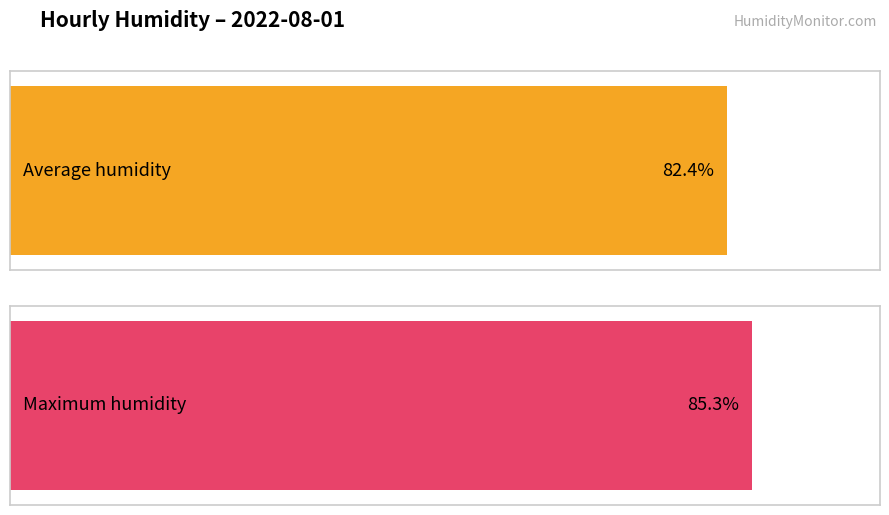

Which series has the largest total across all categories?

Max humidity